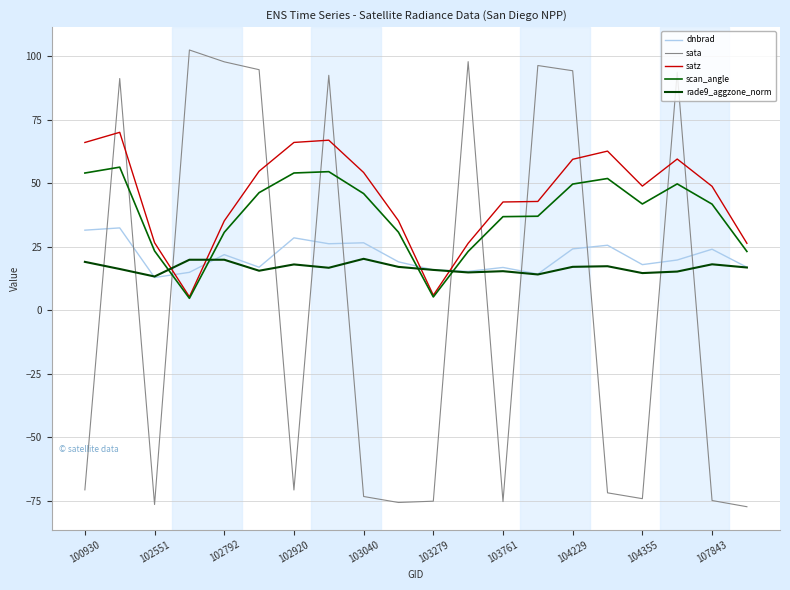

What is the average value of the rade9_aggzone_norm series?

16.8